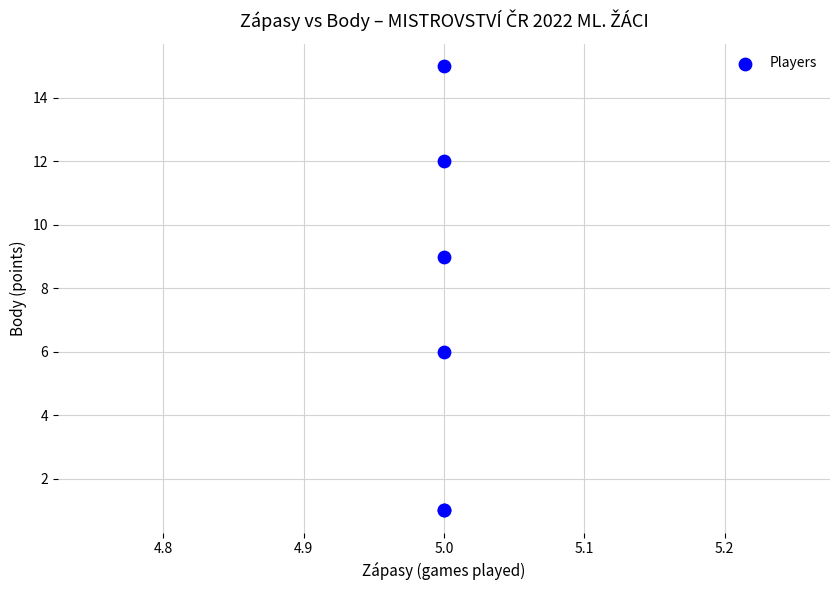

What Y value in the scatter plot is closest to 8?

9